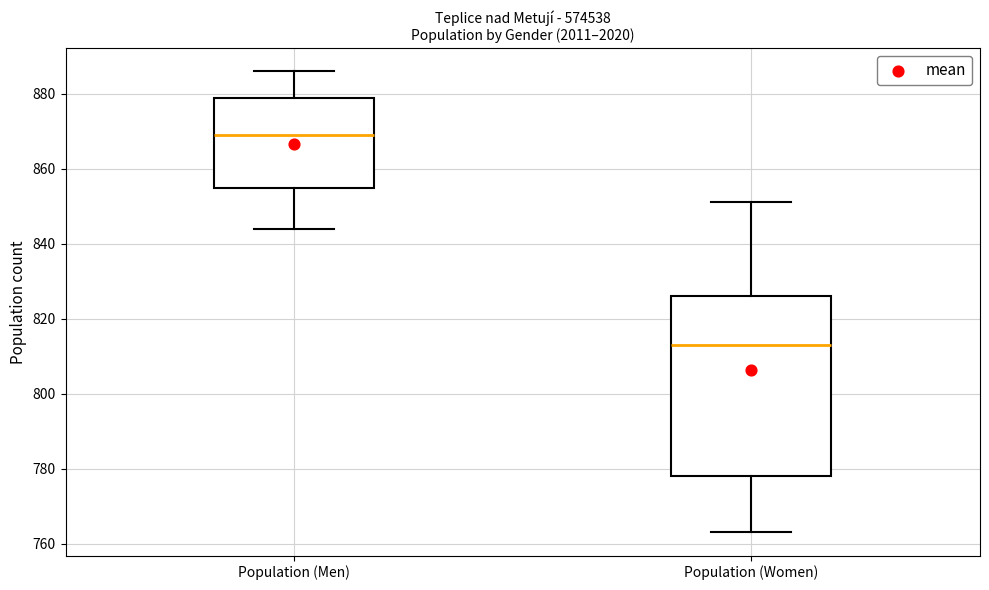

Where is the upper edge of the box for Population (Women) on the y-axis? The values are not printed on the chart, so give them approximately, as read against the axis.

826